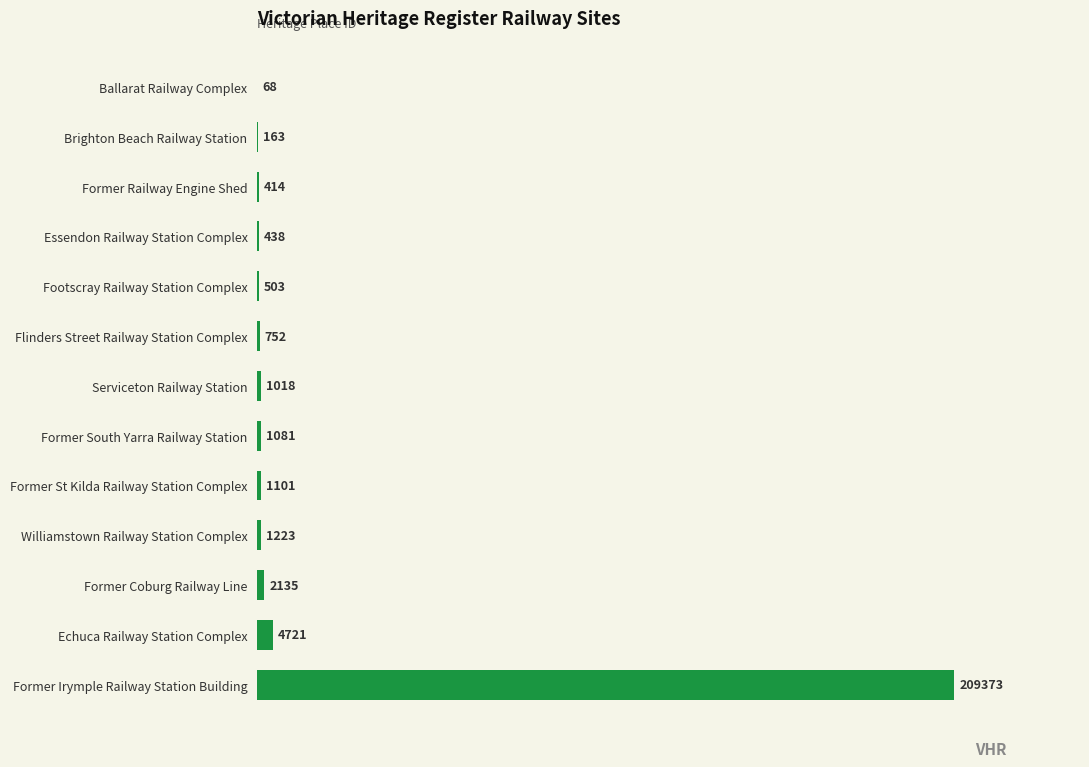

The value at Williamstown Railway Station Complex is 1223. True or false?

True